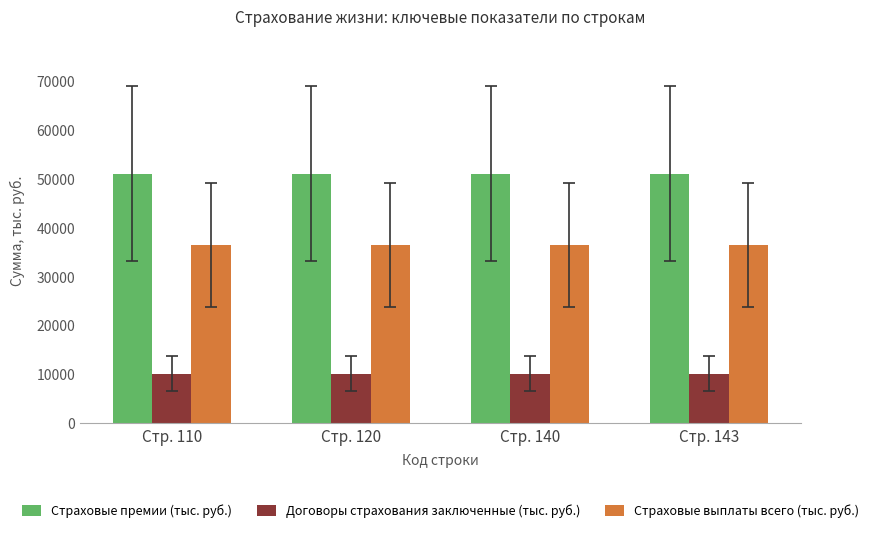

What is the spread (max minus min) of values at Стр. 110?

40880.9